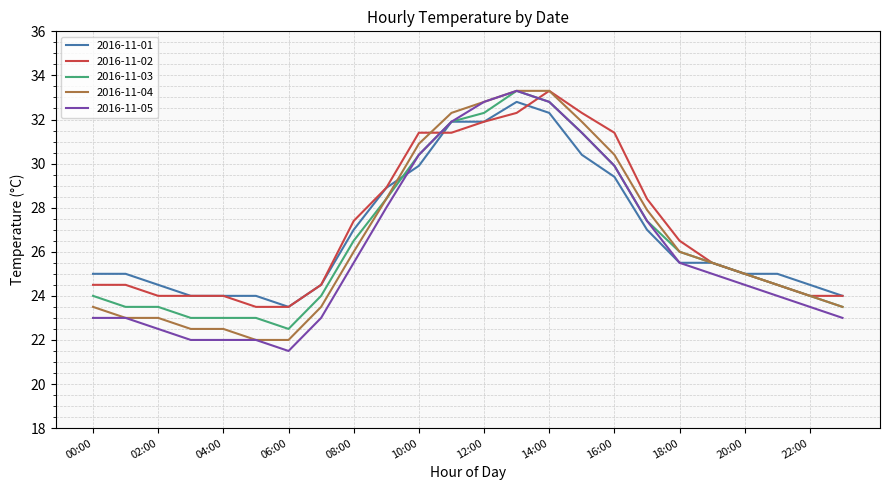

What is the smallest value displayed?

21.5